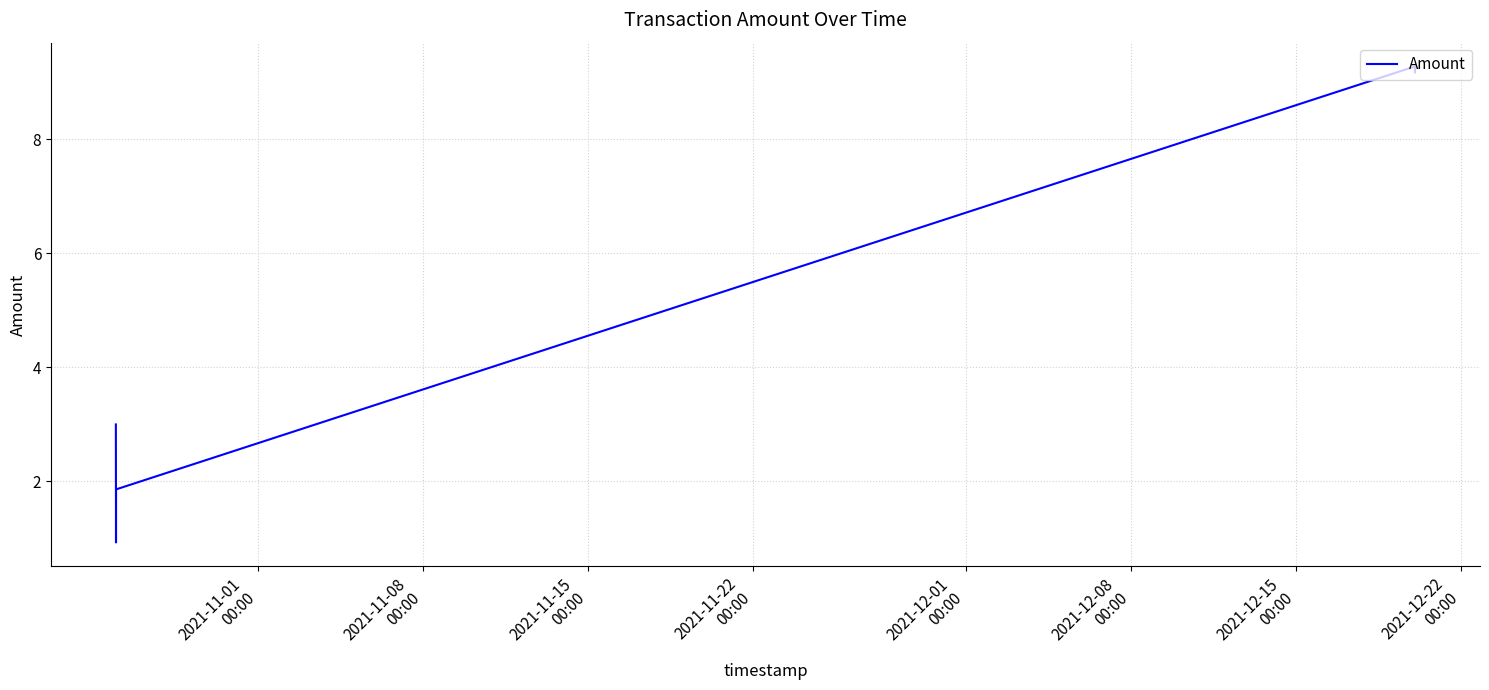

What is the smallest value displayed?

0.9